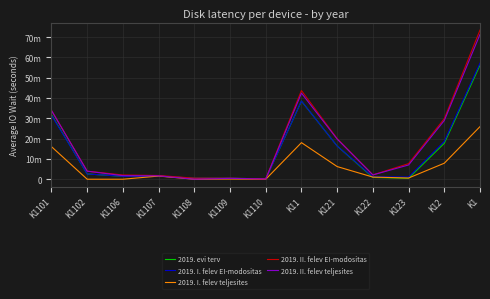

What is the difference between the highest and lowest values at K1109?

378315